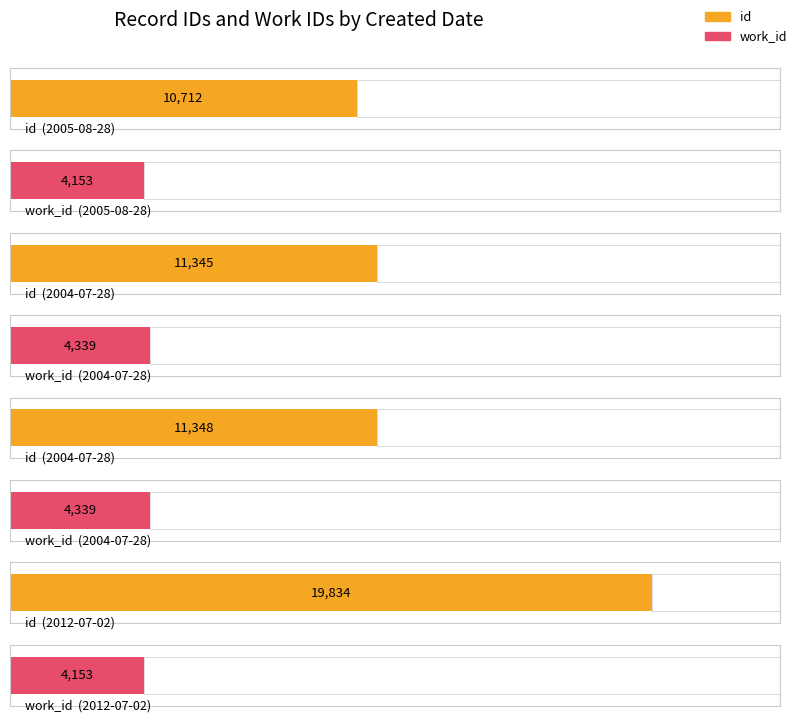

List the series in order of their overall mean, highest first.

id, work_id